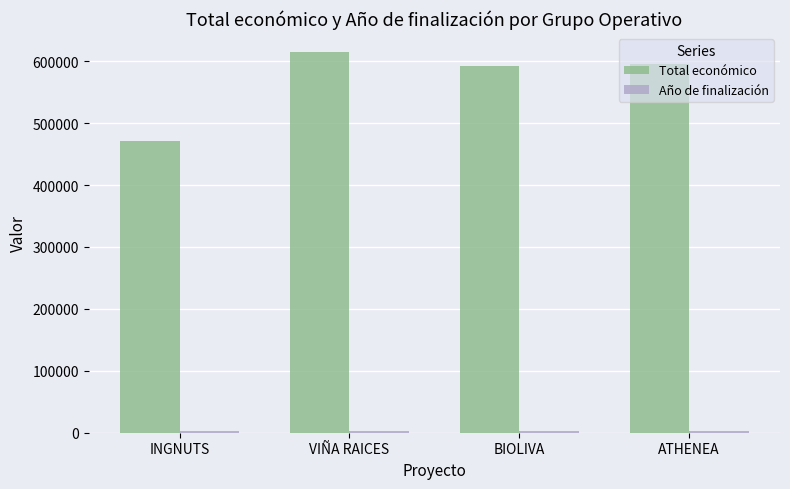

True or false: Total económico has a value of 991165 at BIOLIVA.

False